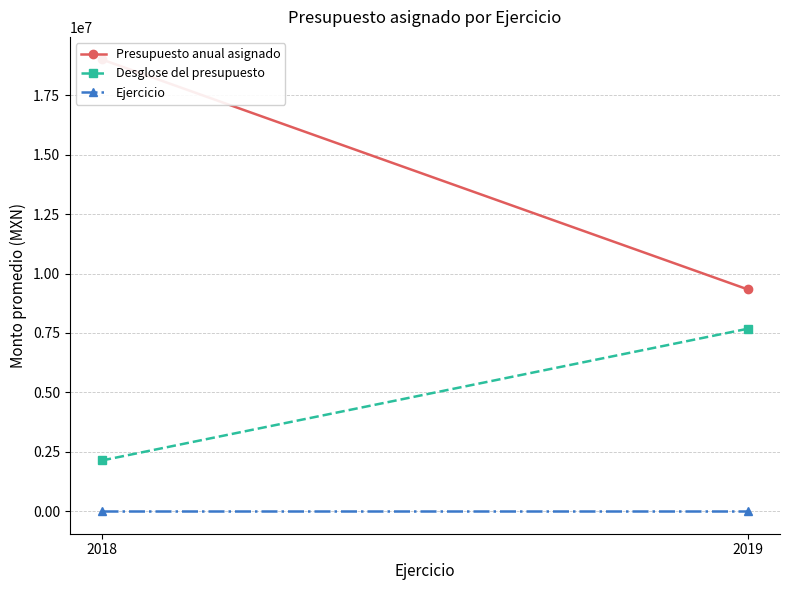

Count the number of data series in this chart.

3